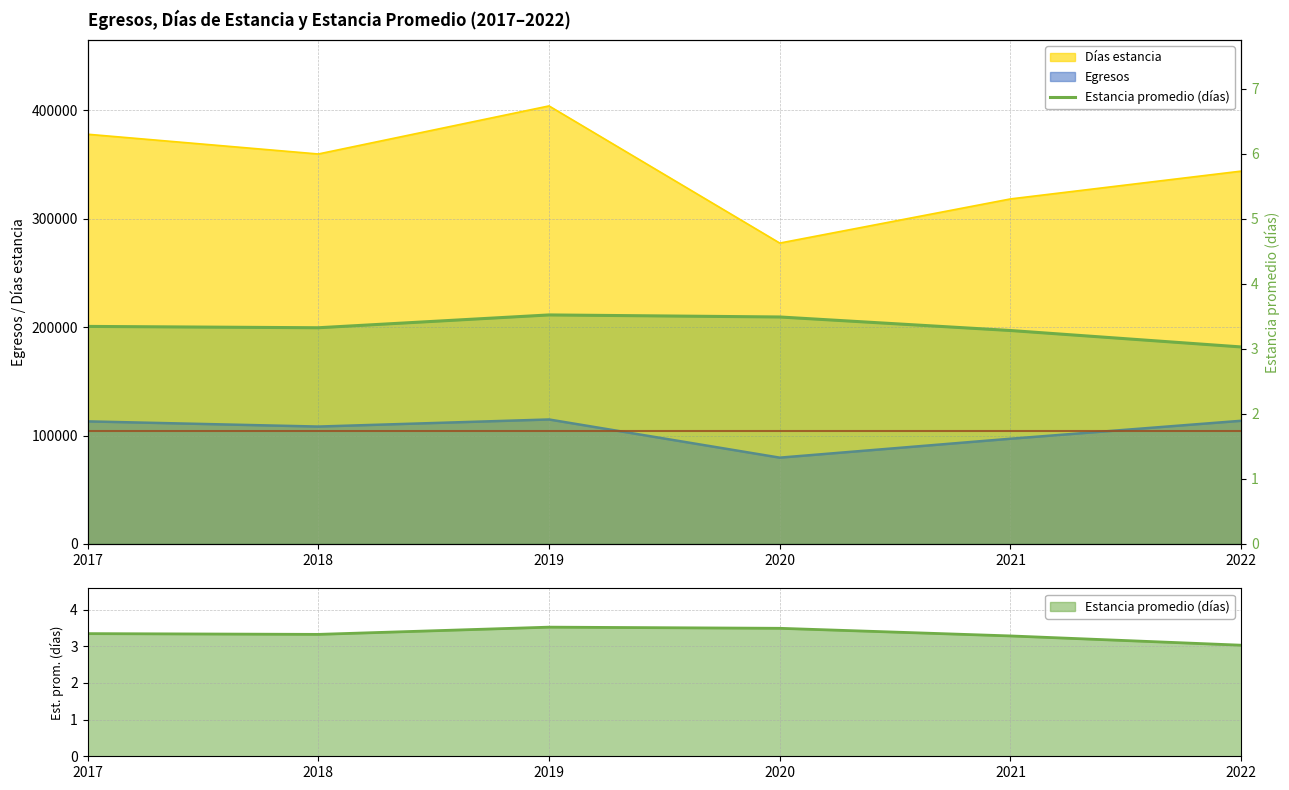

The value at 2019 is 2.2. True or false?

False